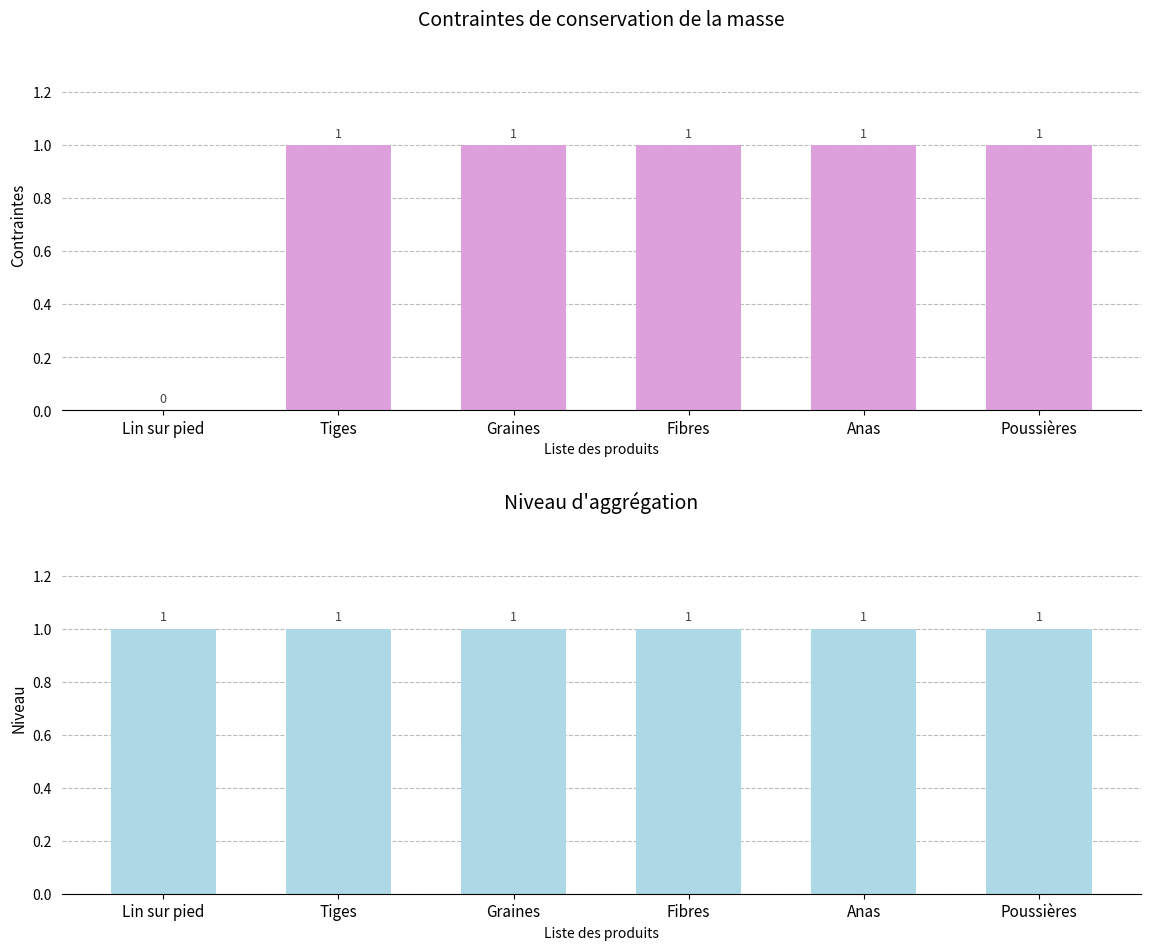

Reading right to left, list all the values displayed in this chart.

Contraintes de conservation de la masse: Poussières=1	Anas=1	Fibres=1	Graines=1	Tiges=1	Lin sur pied=0
Niveau d'aggrégation: Poussières=1	Anas=1	Fibres=1	Graines=1	Tiges=1	Lin sur pied=1